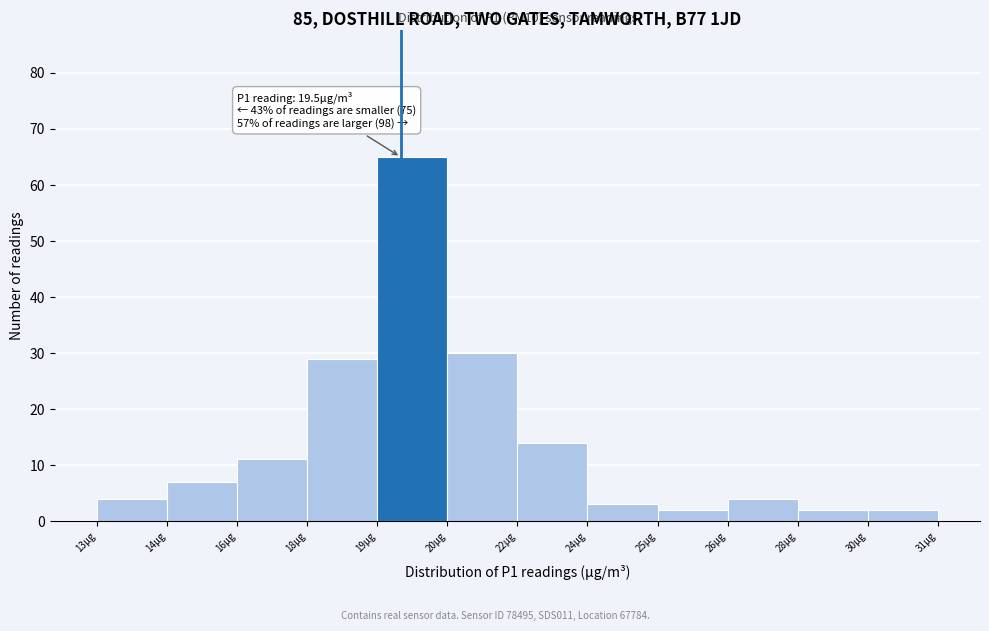

Reading left to right, transcribe all the data shown in this chart.

4	7	11	29	65	30	14	3	2	4	2	2